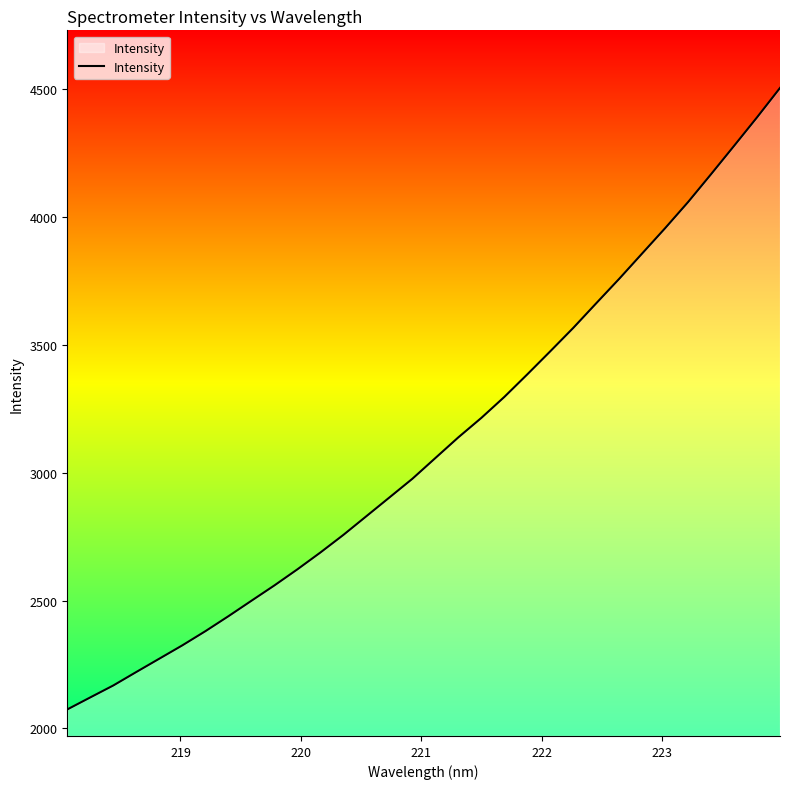

What is the difference between the maximum and minimum values?

2428.9